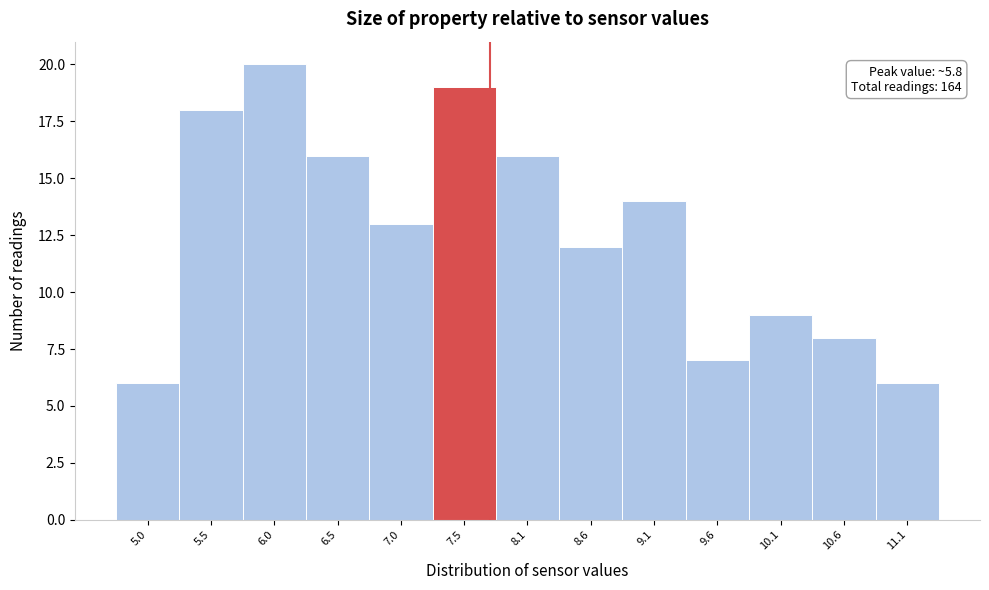

Reading left to right, what are all the values shown in this chart?

5.0=6	5.5=18	6.0=20	6.5=16	7.0=13	7.5=19	8.1=16	8.6=12	9.1=14	9.6=7	10.1=9	10.6=8	11.1=6